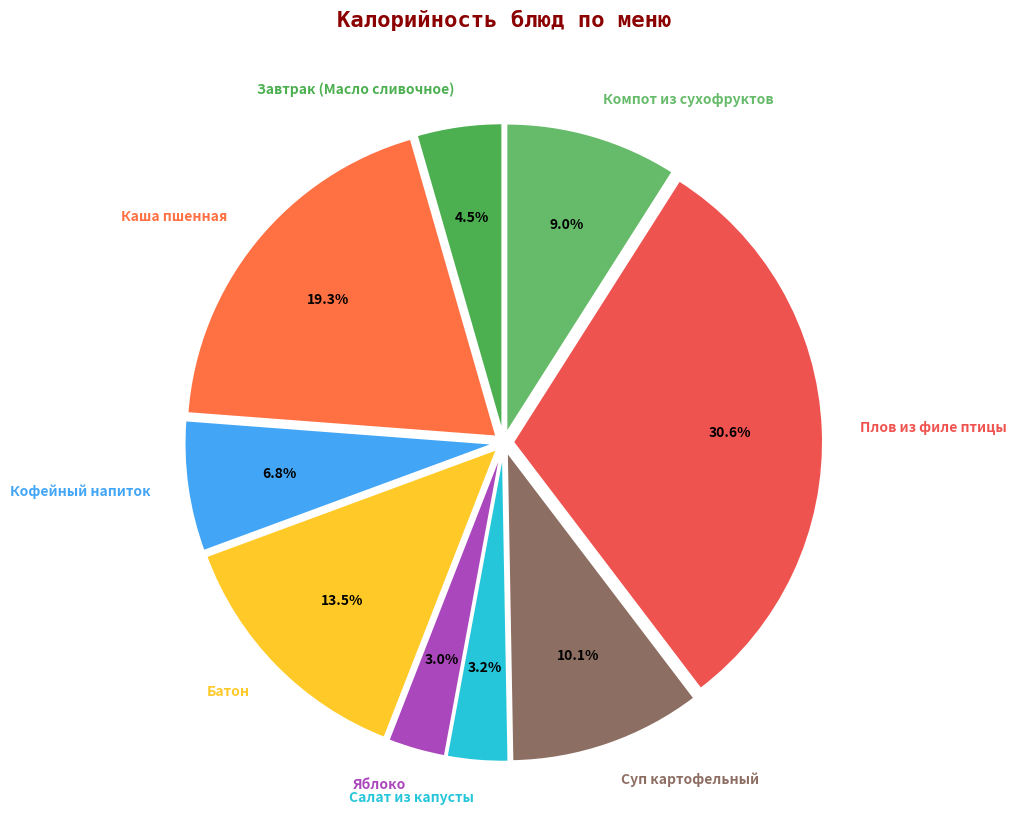

To the nearest percent, what is the combined percentage of Яблоко and Плов из филе птицы?

34%